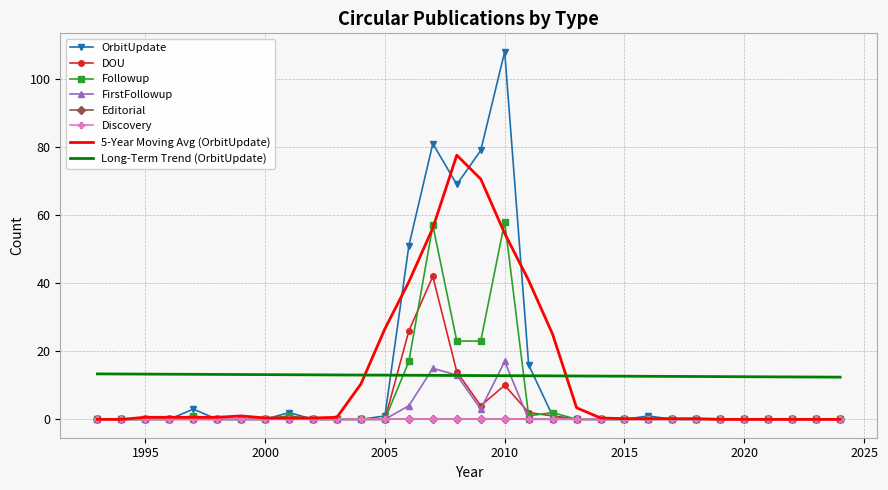

True or false: FirstFollowup and OrbitUpdate cross at least once.

False